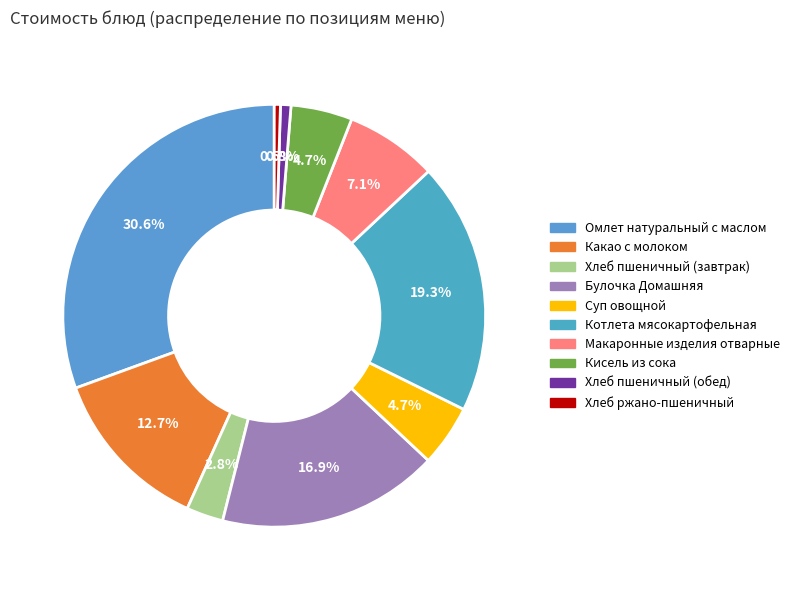

What is the change in value from Булочка Домашняя to Кисель из сока?

-26.0